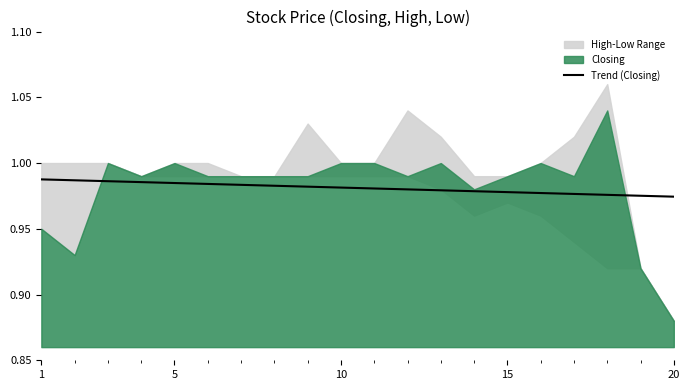

Is it true that the value at 10 is 1.0?

True